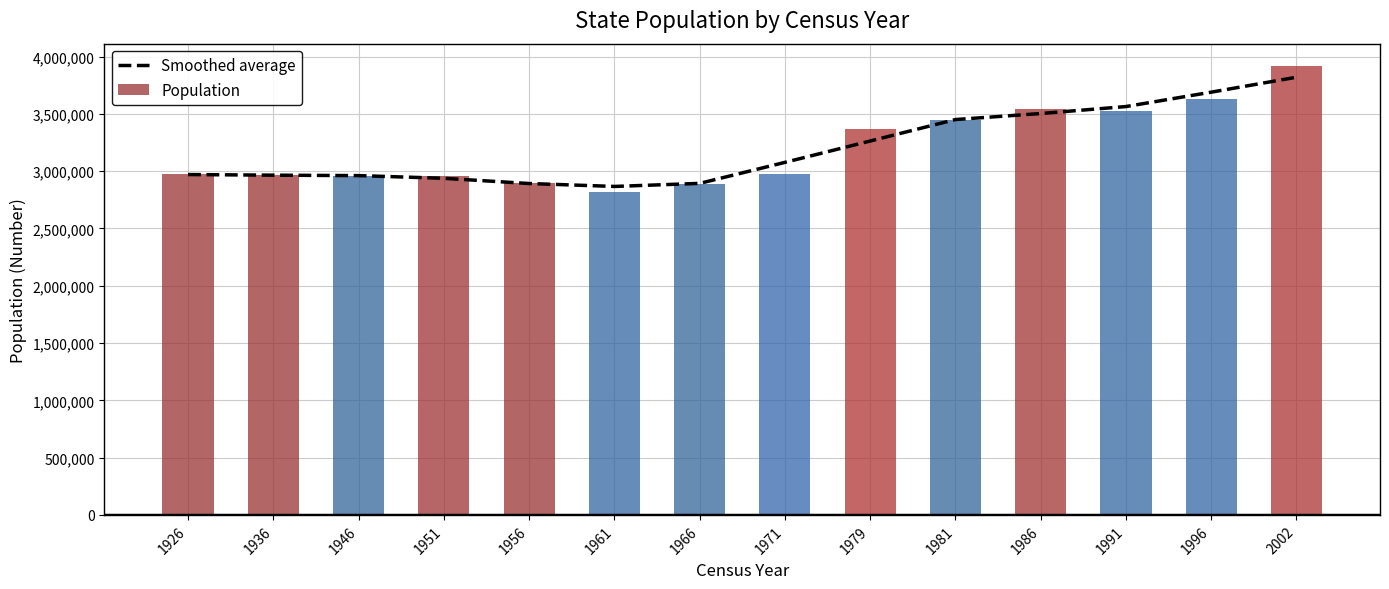

What is the average value?

3204017.2